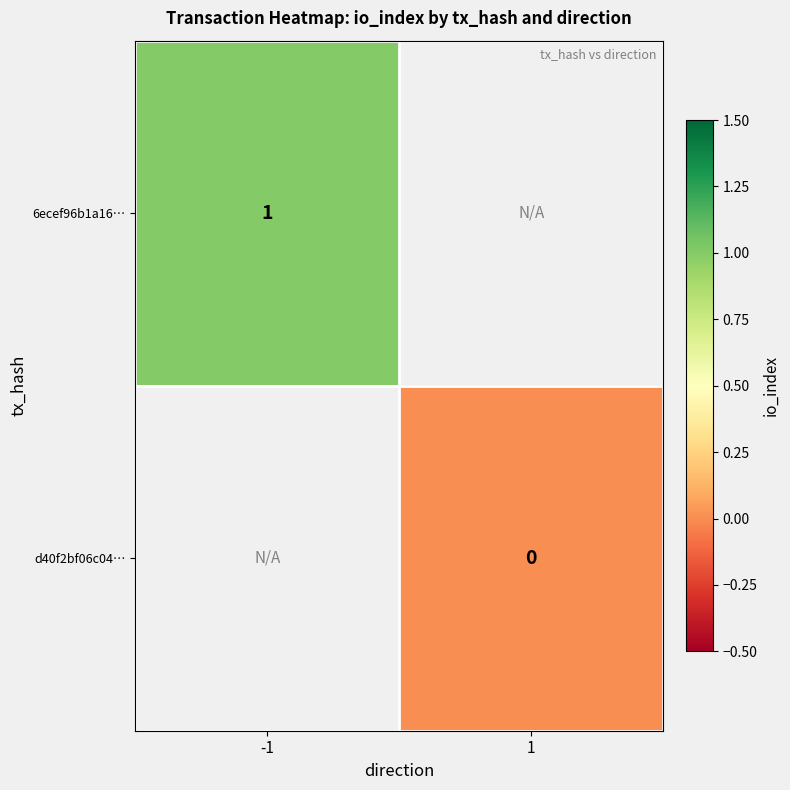

Is it true that 6ecef96b1a16… equals 0 at -1?

False